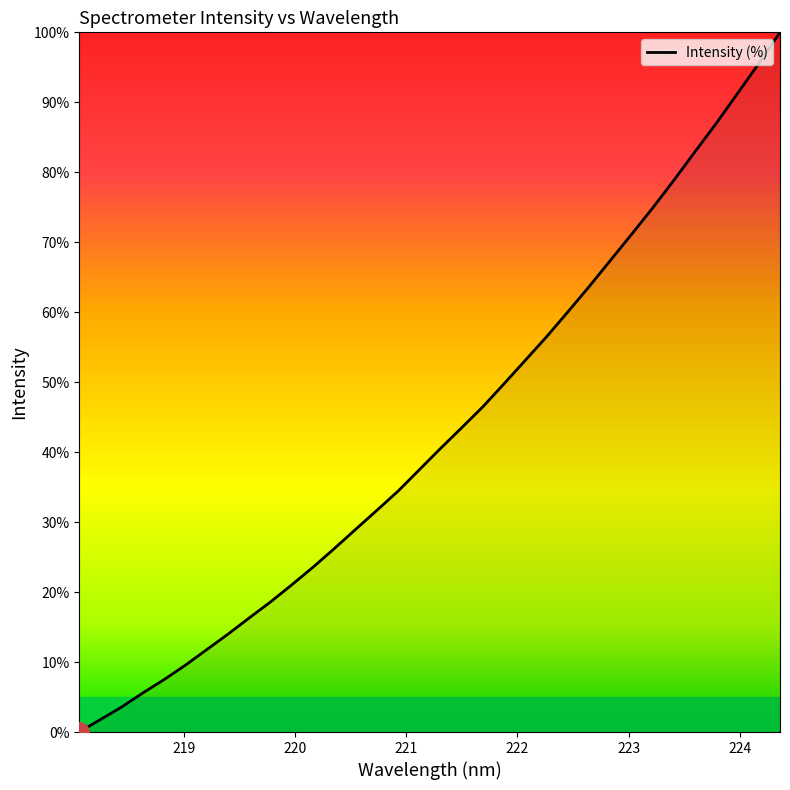

What is the maximum value shown in the chart?

100.0